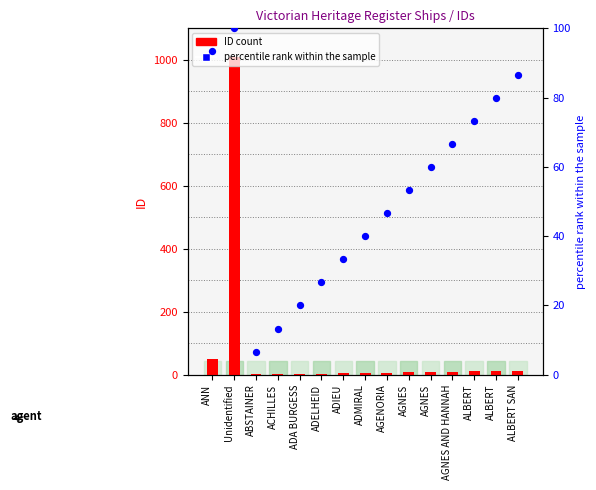

Which series has the largest total across all categories?

ID count